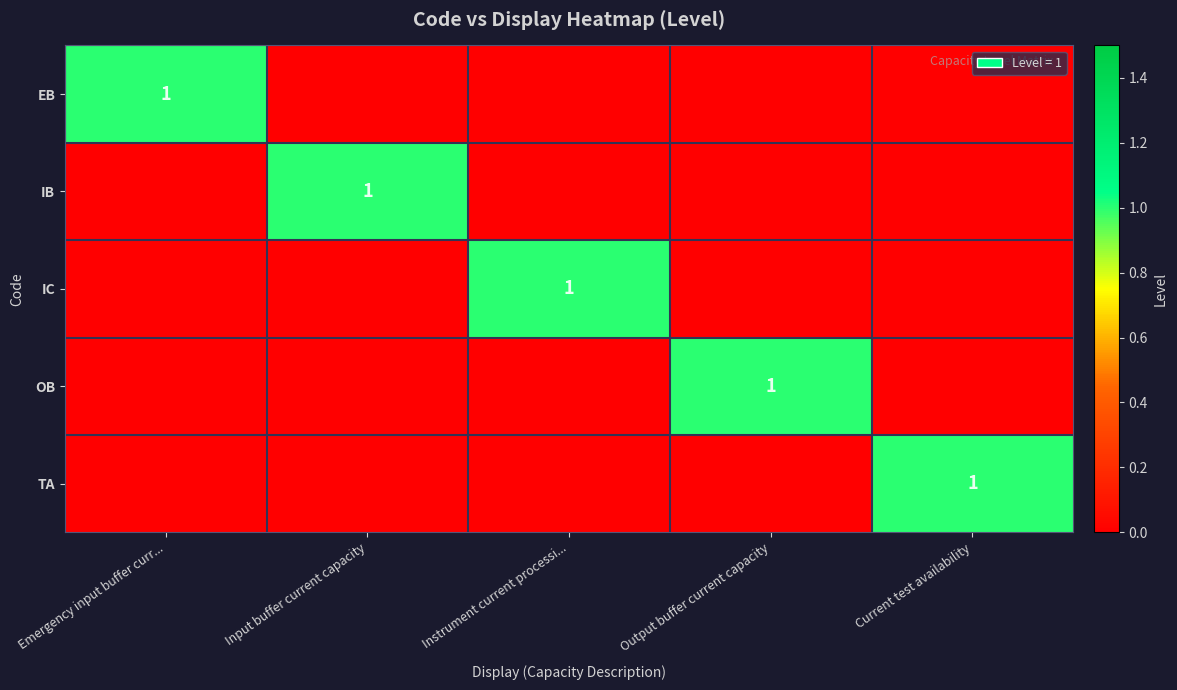

Is it true that EB equals 1 at Emergency input buffer curr...?

True